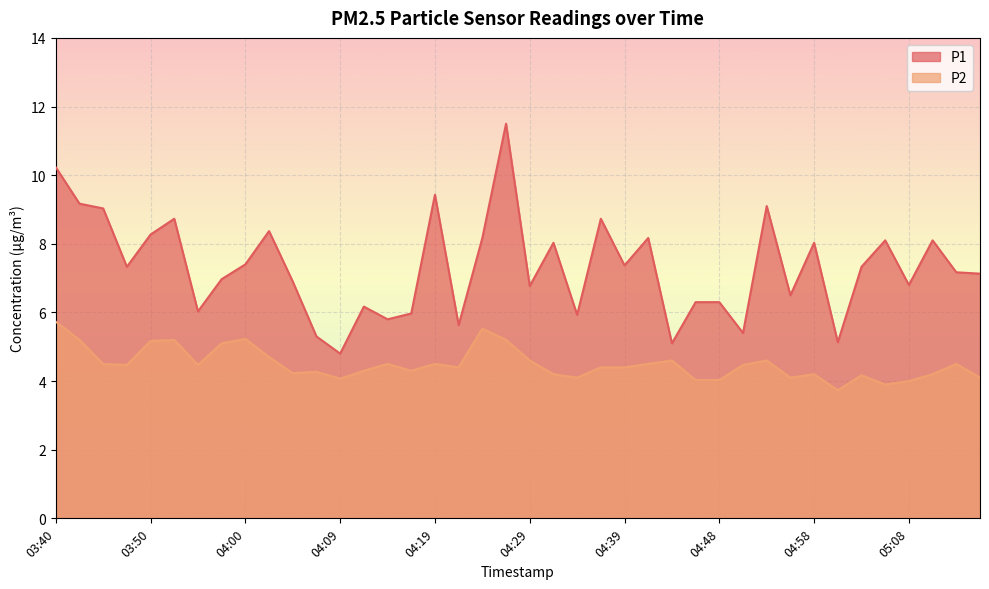

At which category does P1 reach its first local peak?

03:52